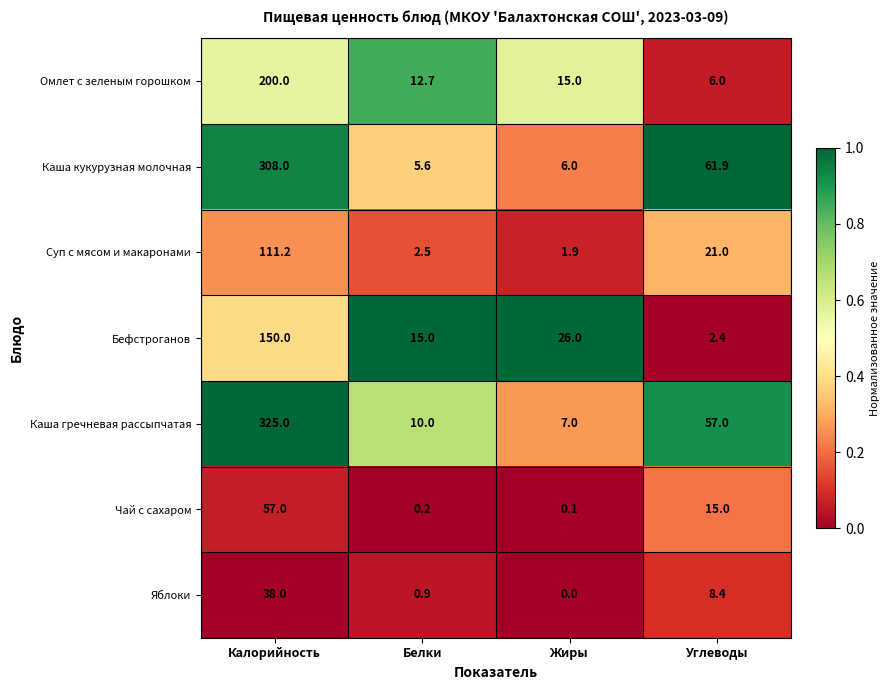

Reading left to right, transcribe all the data shown in this chart.

Омлет с зеленым горошком: Калорийность=200.0	Белки=12.7	Жиры=15.0	Углеводы=6.0
Каша кукурузная молочная: Калорийность=308.0	Белки=5.6	Жиры=6.0	Углеводы=61.9
Суп с мясом и макаронами: Калорийность=111.2	Белки=2.5	Жиры=1.9	Углеводы=21.0
Бефстроганов: Калорийность=150.0	Белки=15.0	Жиры=26.0	Углеводы=2.4
Каша гречневая рассыпчатая: Калорийность=325.0	Белки=10.0	Жиры=7.0	Углеводы=57.0
Чай с сахаром: Калорийность=57.0	Белки=0.2	Жиры=0.1	Углеводы=15.0
Яблоки: Калорийность=38.0	Белки=0.9	Жиры=0.0	Углеводы=8.4